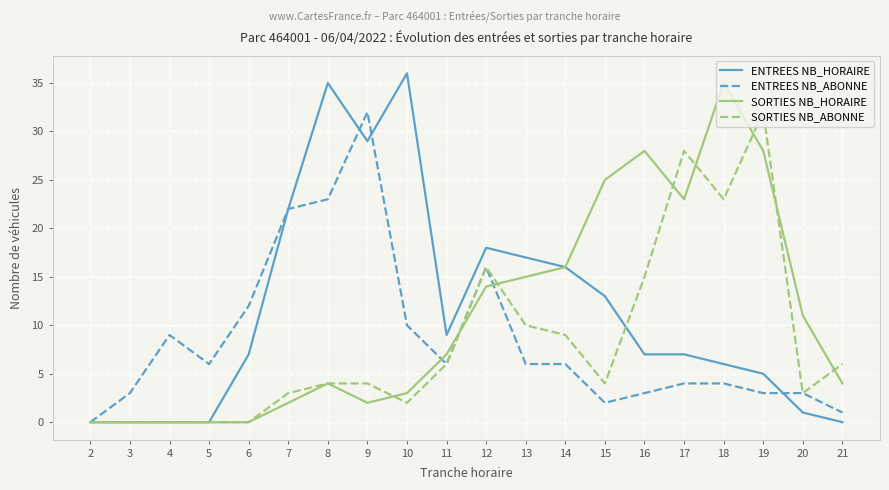

Between 14 and 20, which series saw the biggest shift?

ENTREES NB_HORAIRE